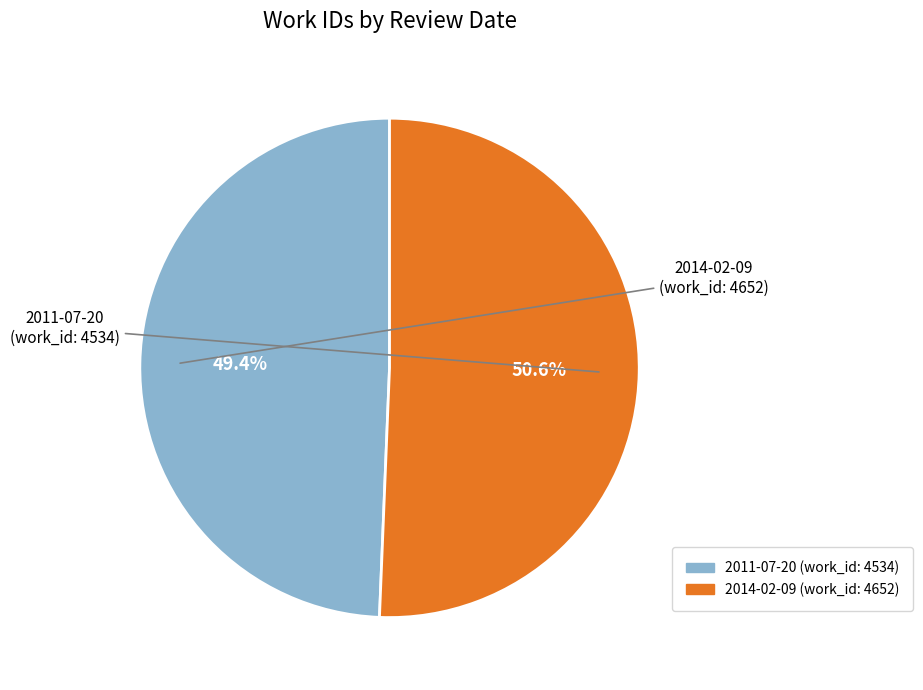

To the nearest percent, what percentage of the pie is 2014-02-09?

51%